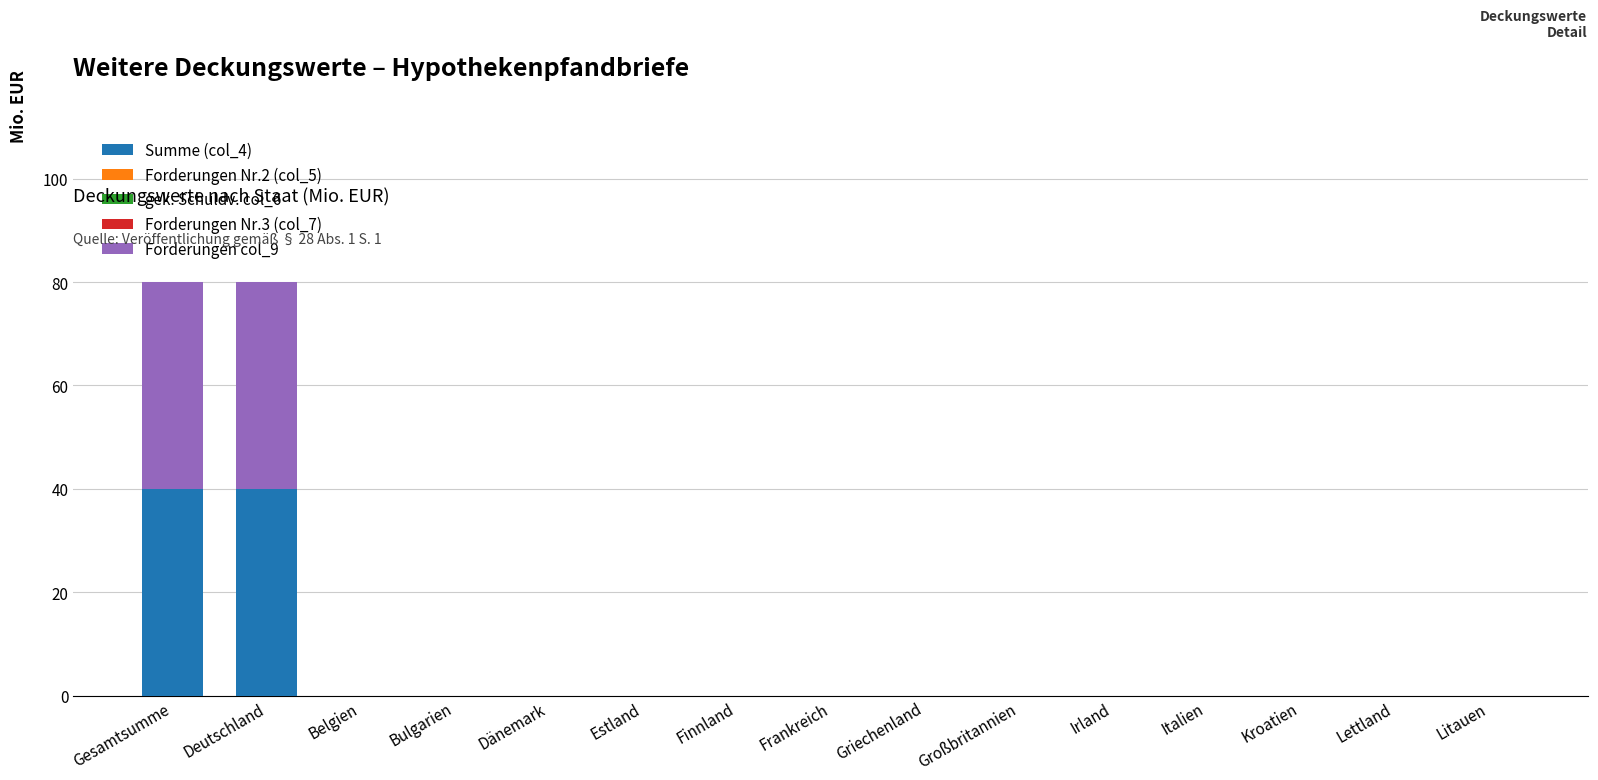

What is the sum of all Summe (col_4) values?

80